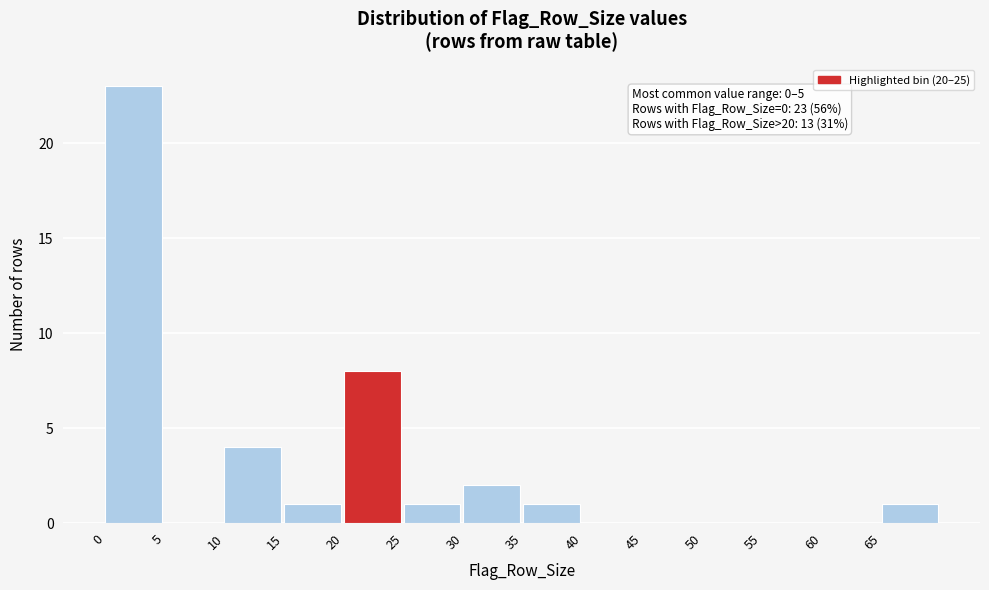

Which range on the x-axis has the tallest bar?

0 to 5